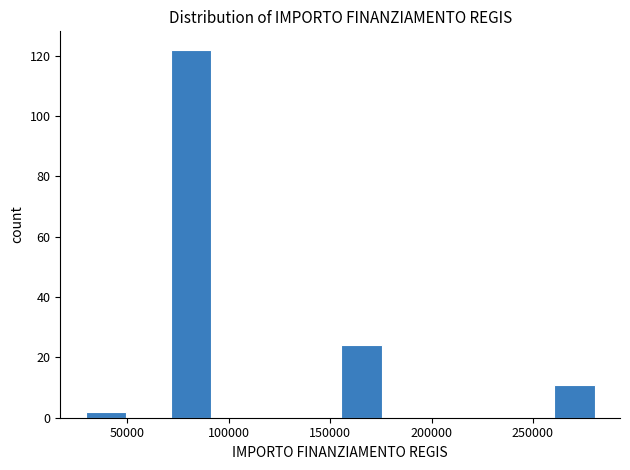

Which range on the x-axis has the tallest bar?

70000 to 90000